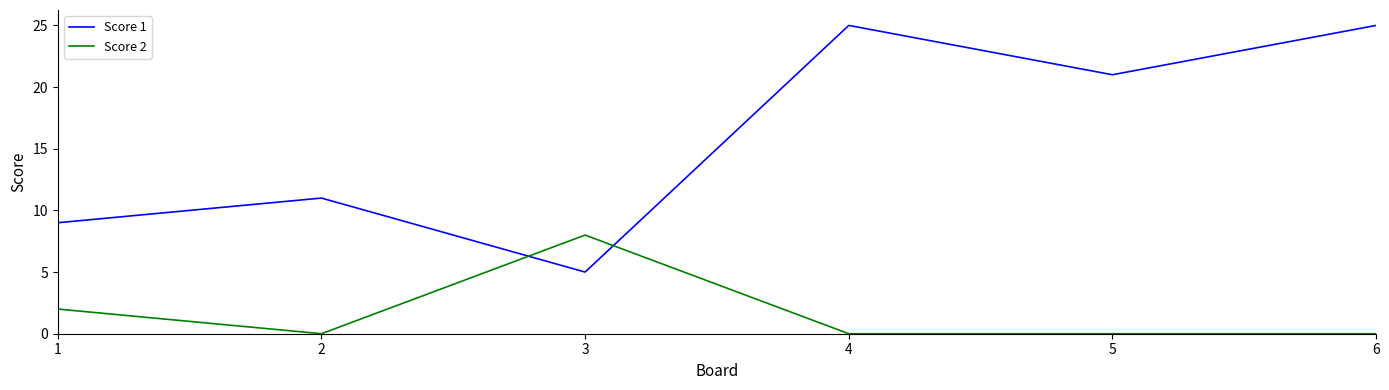

Is this an area chart (filled region under the line)?

No